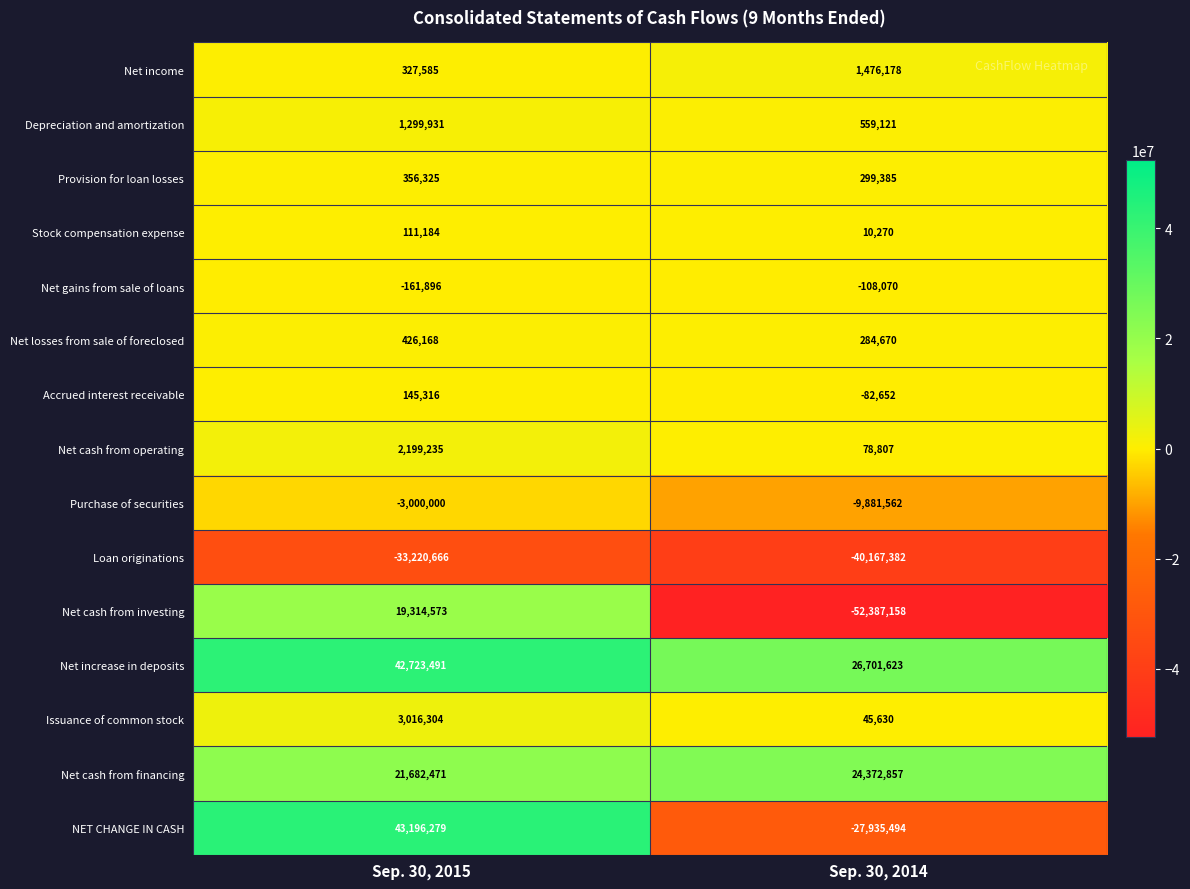

Is it true that Net losses from sale of foreclosed equals 426168 at Sep. 30, 2015?

True